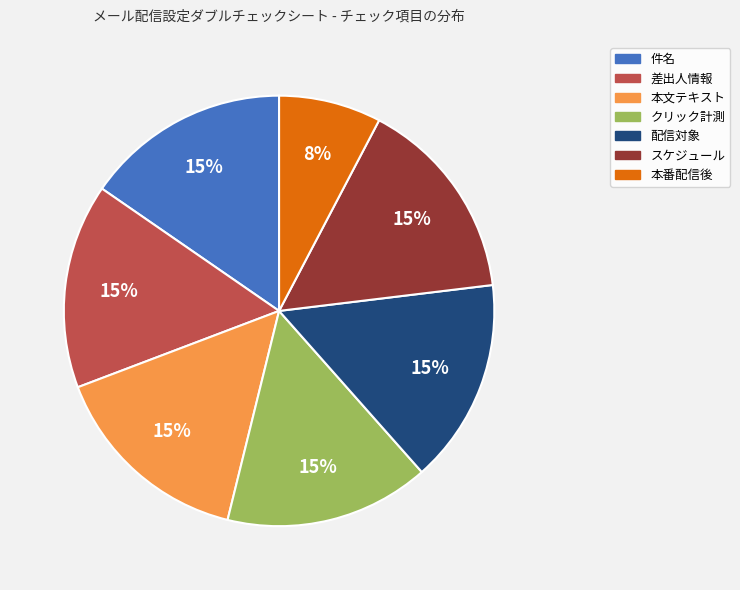

Which category has the smallest portion of the pie?

本番配信後